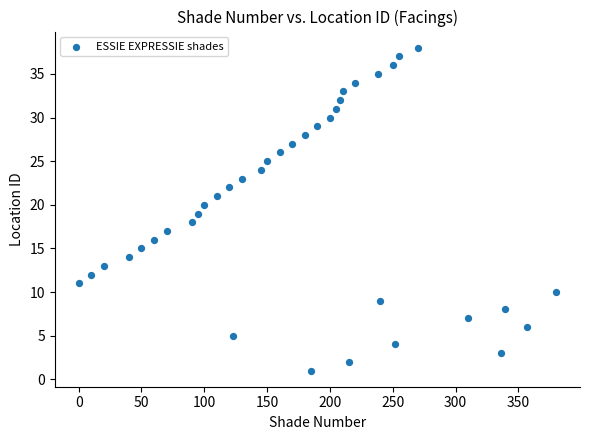

What is the range of Y values (max minus min)?

37